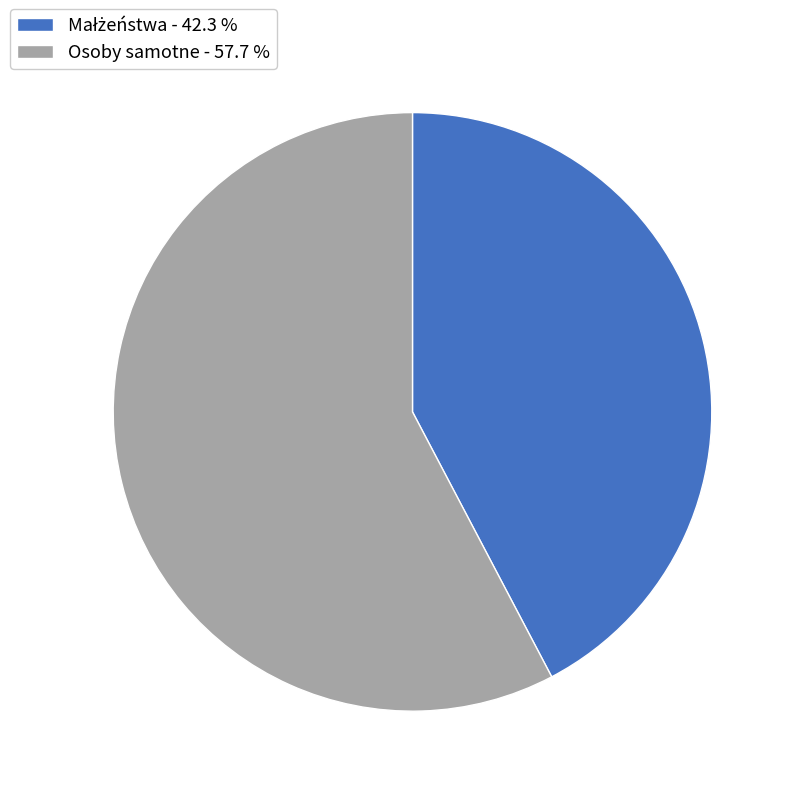

Is there any slice that represents more than half of the pie?

Yes